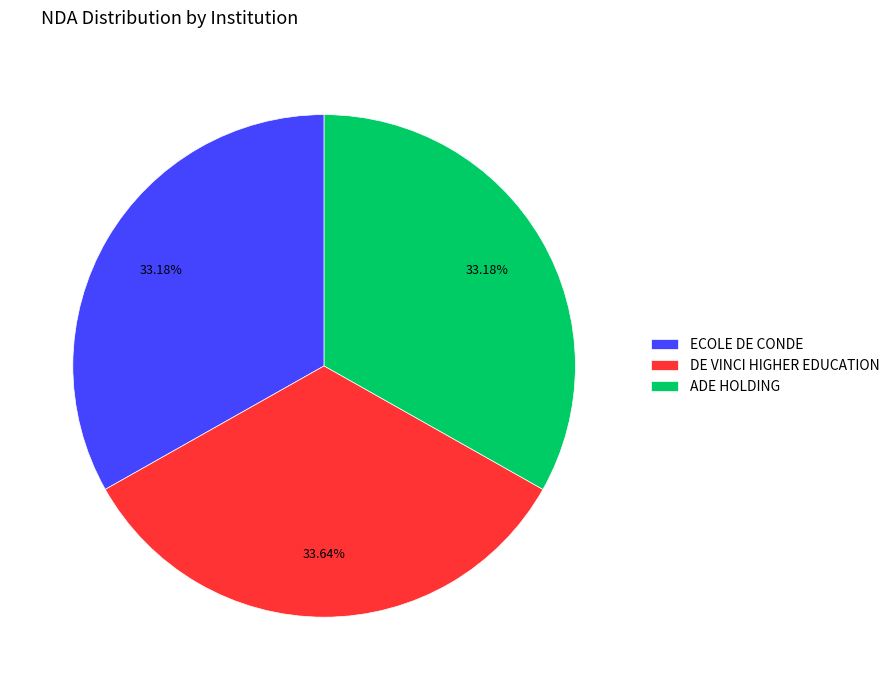

Do DE VINCI HIGHER EDUCATION and ADE HOLDING together represent more than half of the pie?

Yes